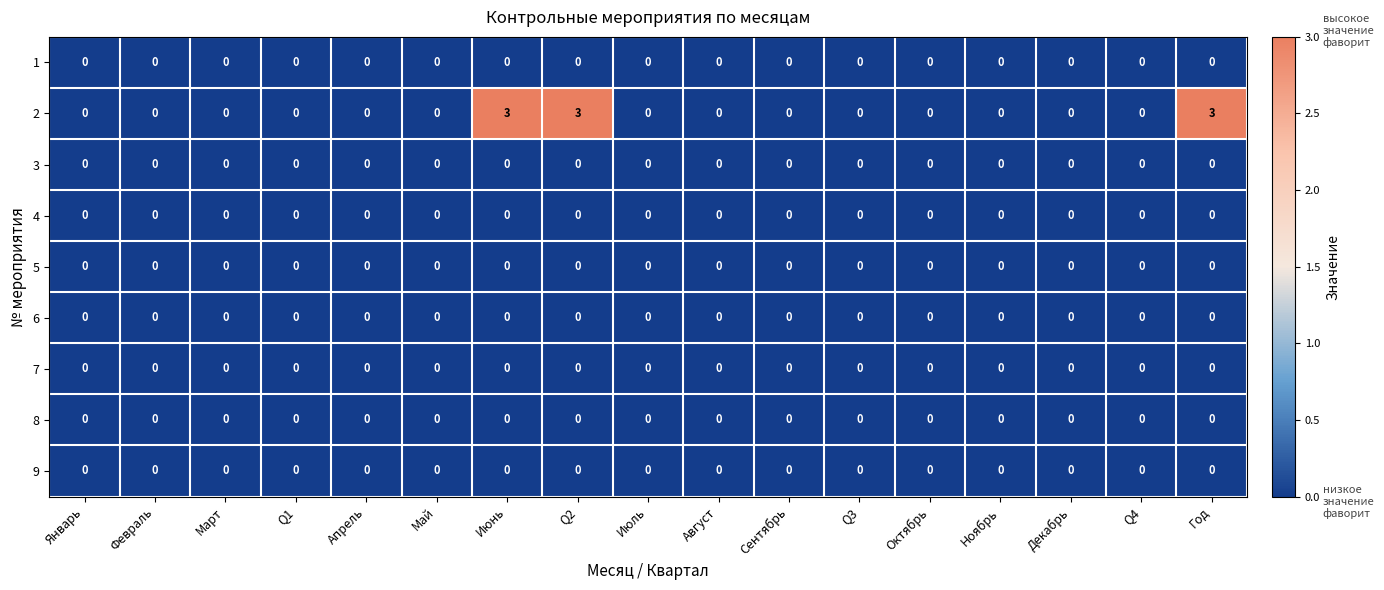

What is the greatest value displayed?

3